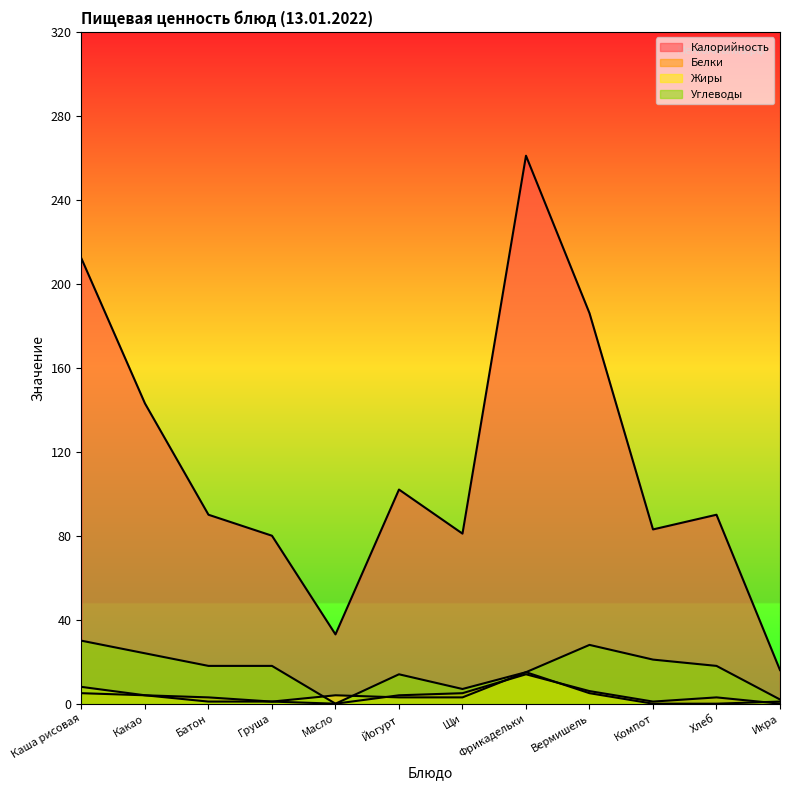

What is the value of the Белки point at the 6th from the left?

4